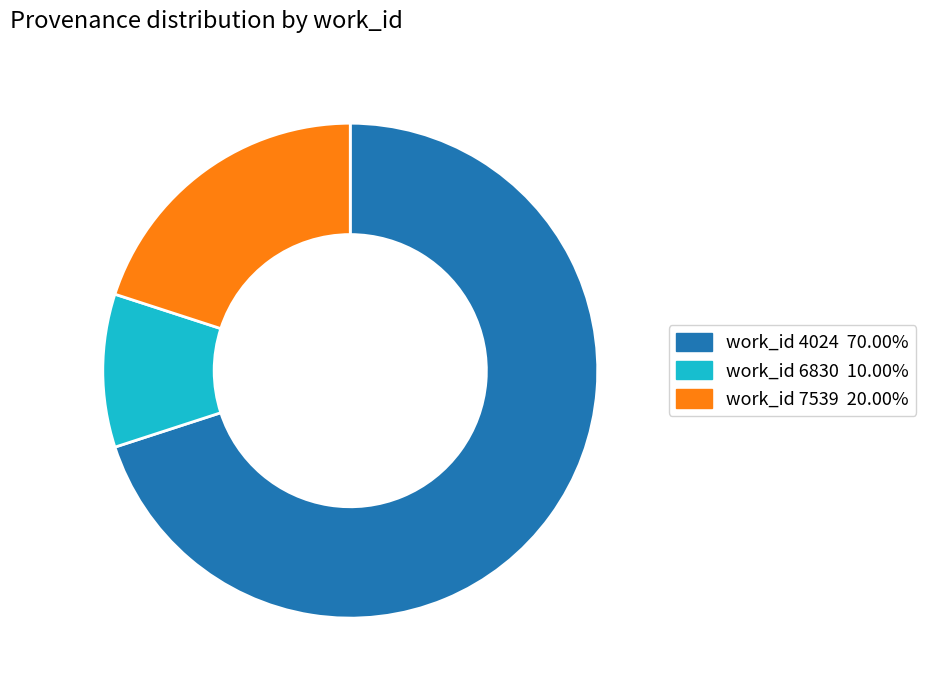

Is there a majority slice in this chart?

Yes